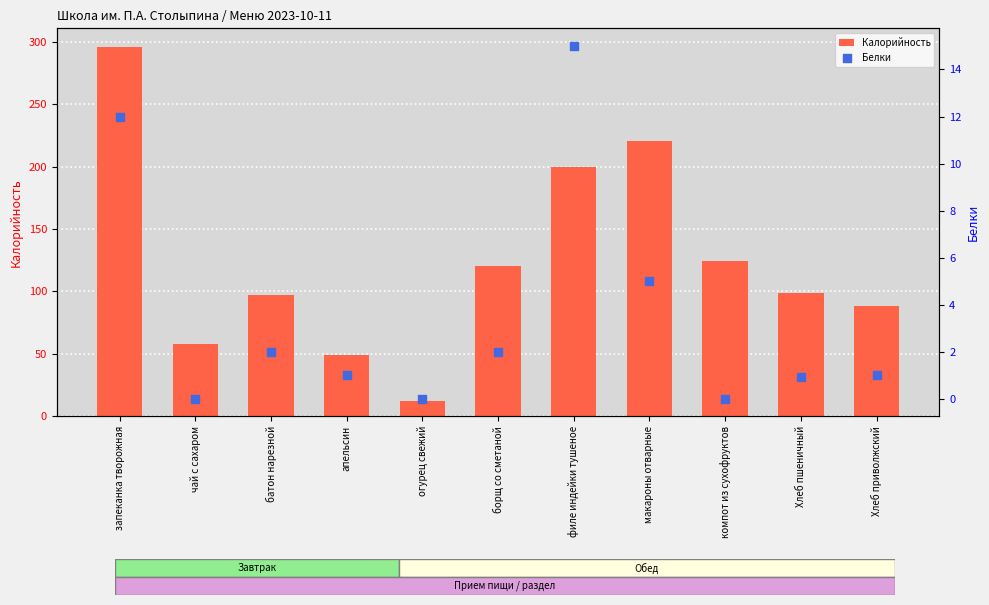

Which series has the widest spread of Y values?

Калорийность